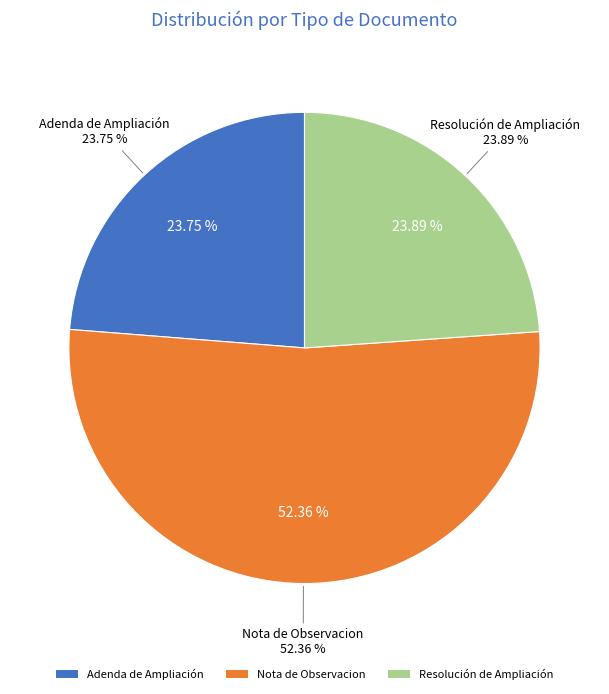

Does Resolución de Ampliación account for over 50% of the chart?

No